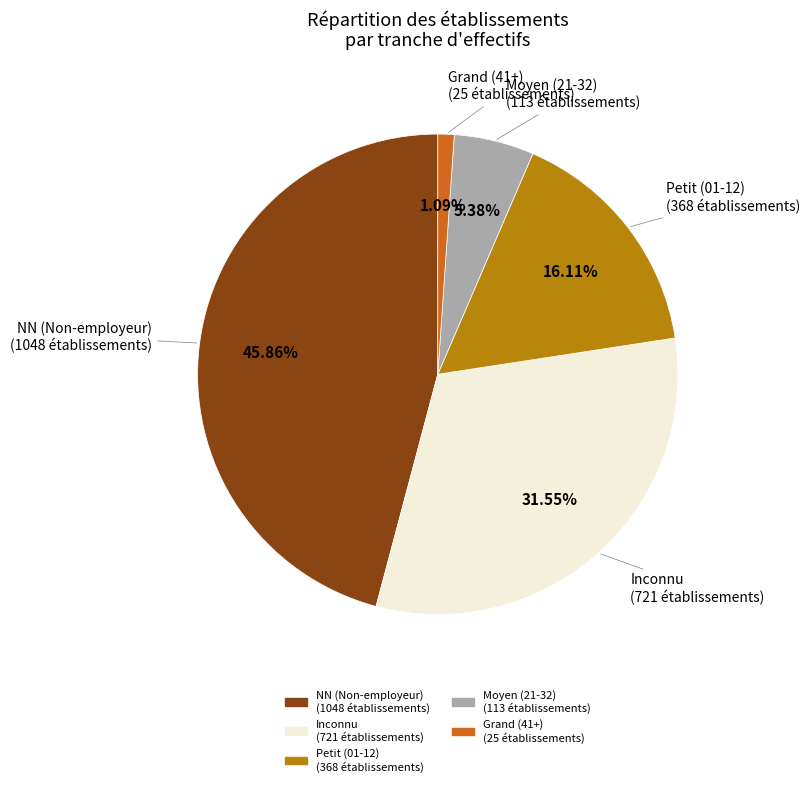

Is there any slice that represents more than half of the pie?

No